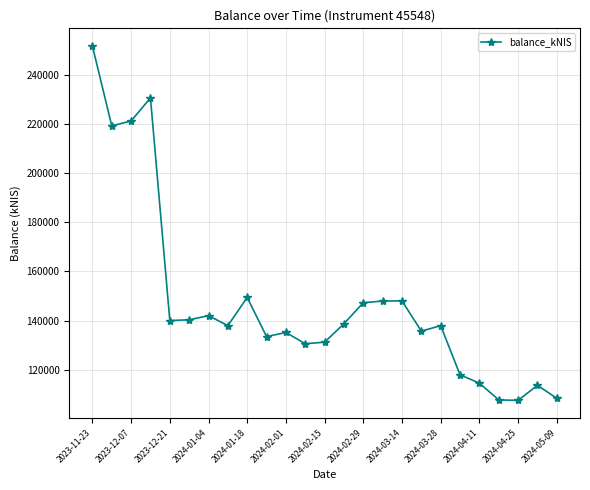

How many lines are shown in the chart?

1